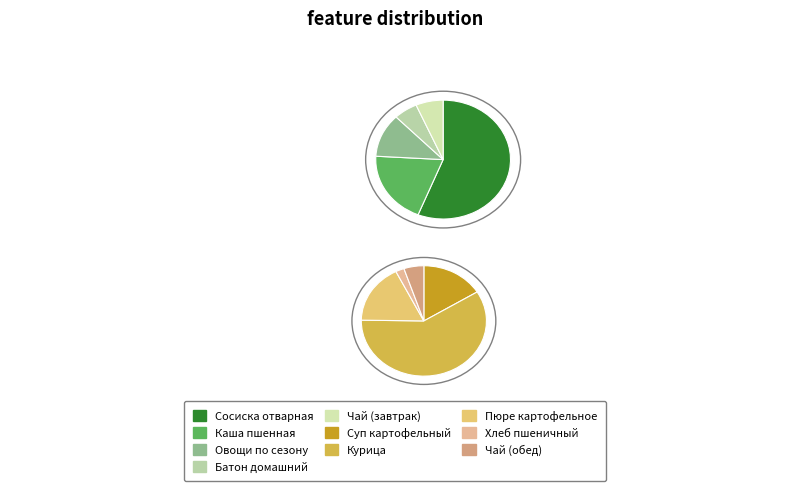

True or false: Каша пшенная accounts for 9% of the total.

True